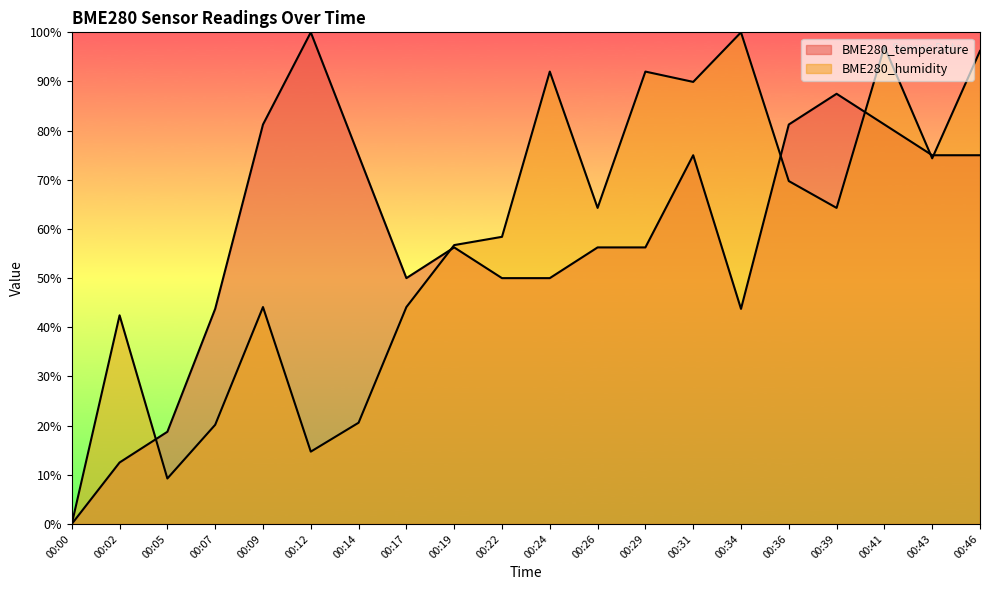

How many values in the BME280_humidity series are below 64?

10